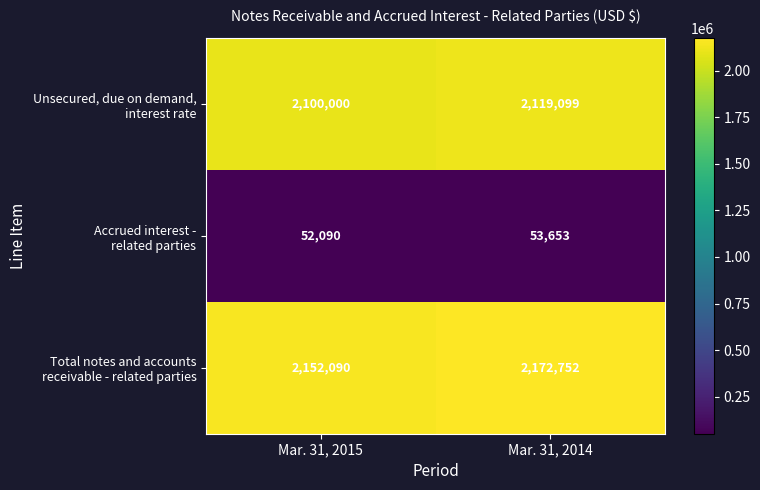

What is the smallest value displayed?

52090